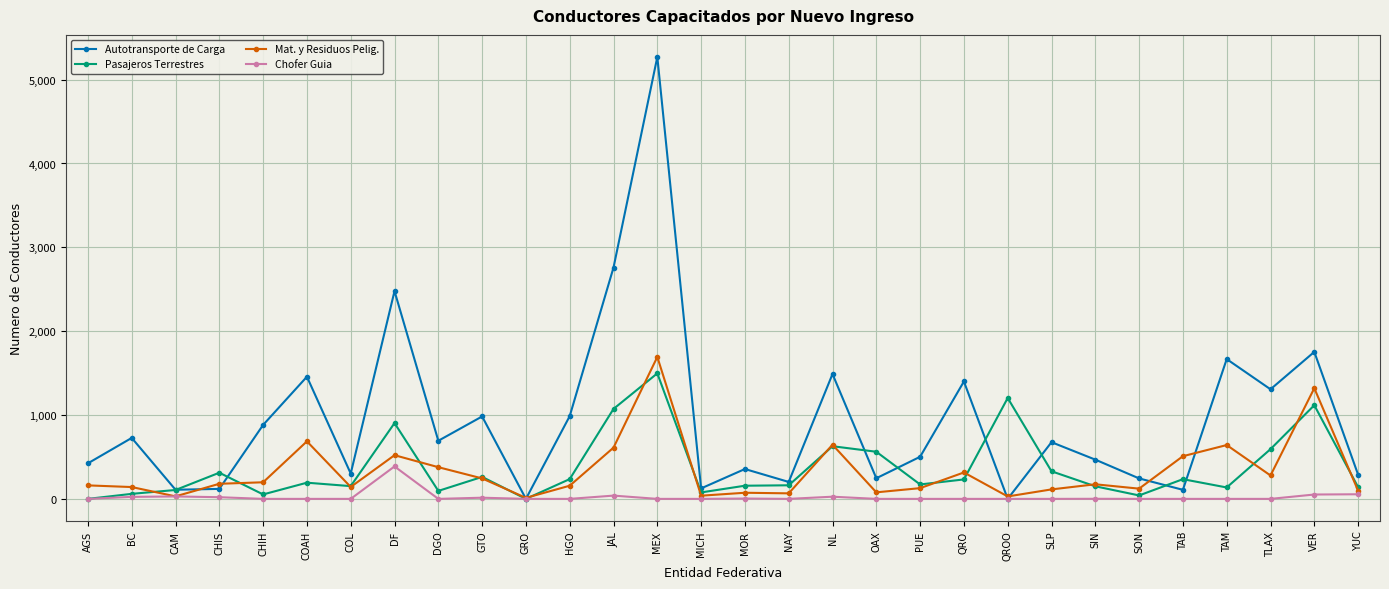

At which label is Mat. y Residuos Pelig. closest to 852?

COAH